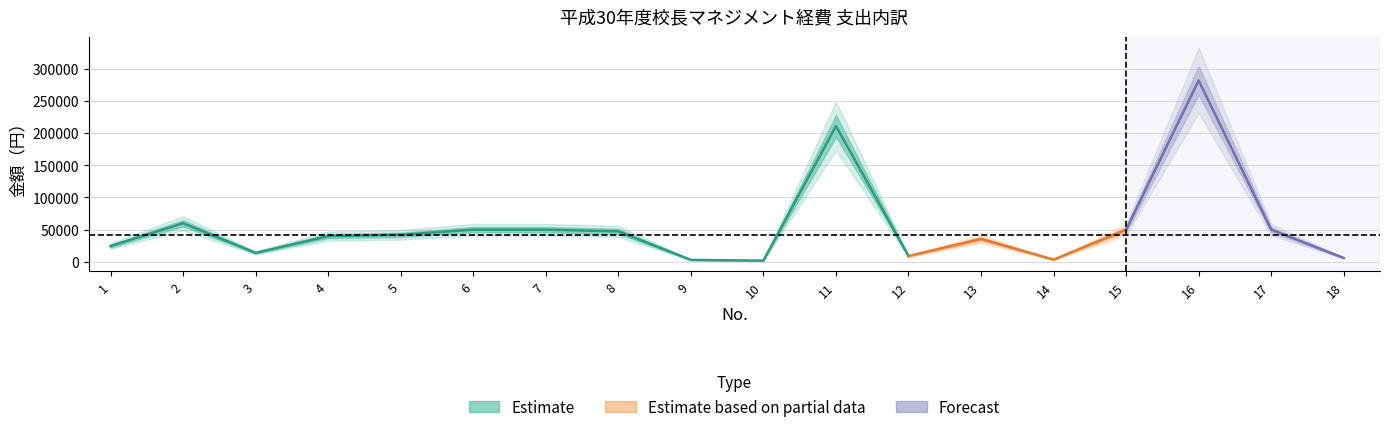

List the labels in order of value, smallest first.

10, 9, 14, 18, 12, 3, 1, 13, 4, 5, 8, 6, 7, 15, 17, 2, 11, 16